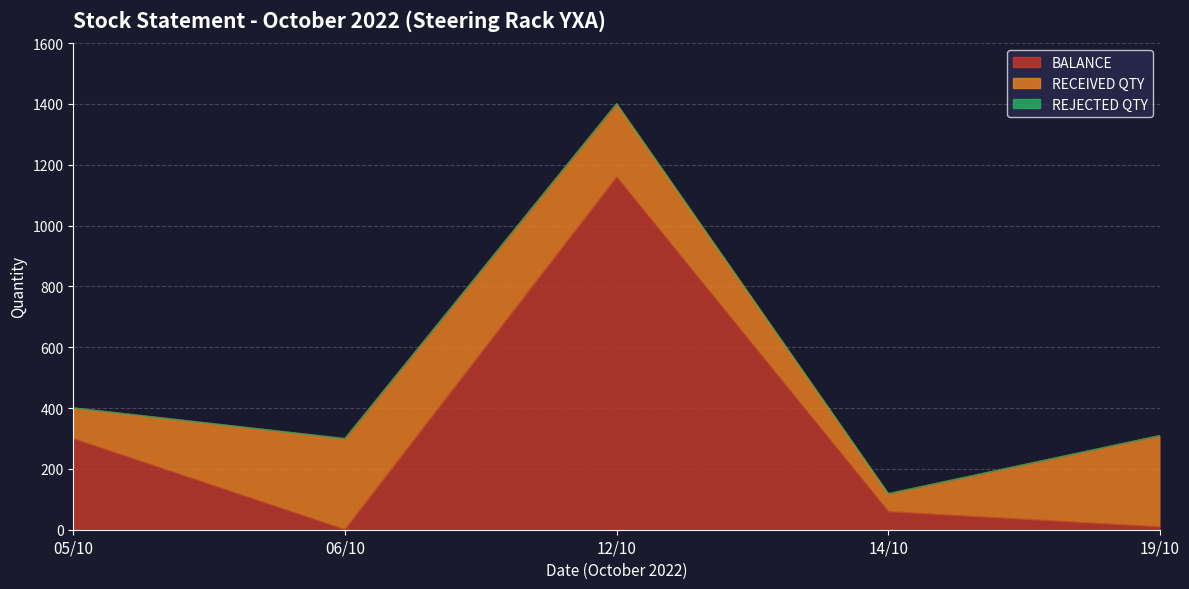

What is the average value of the BALANCE series?

305